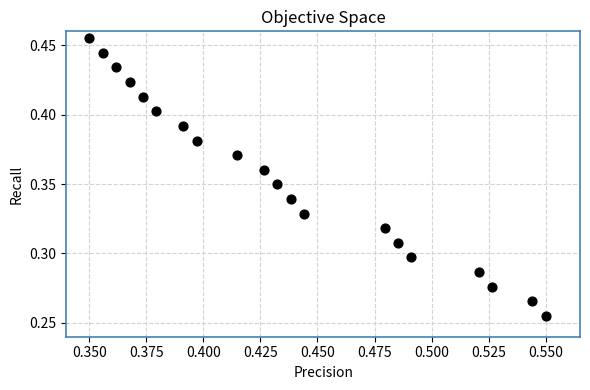

How many data points are displayed?

20